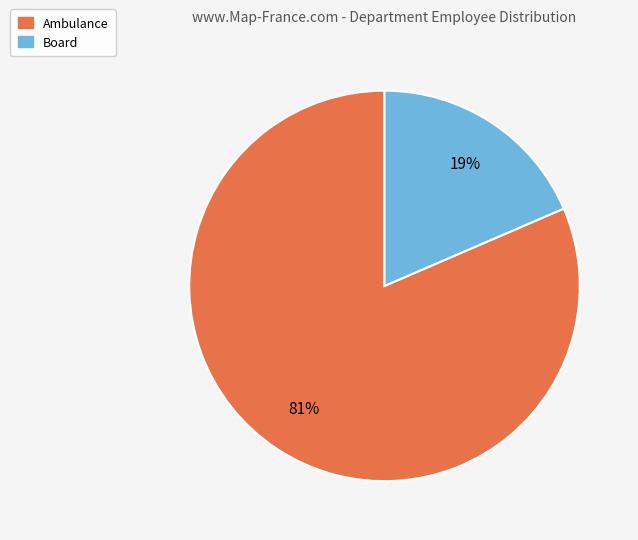

Which slice is the smallest?

Board